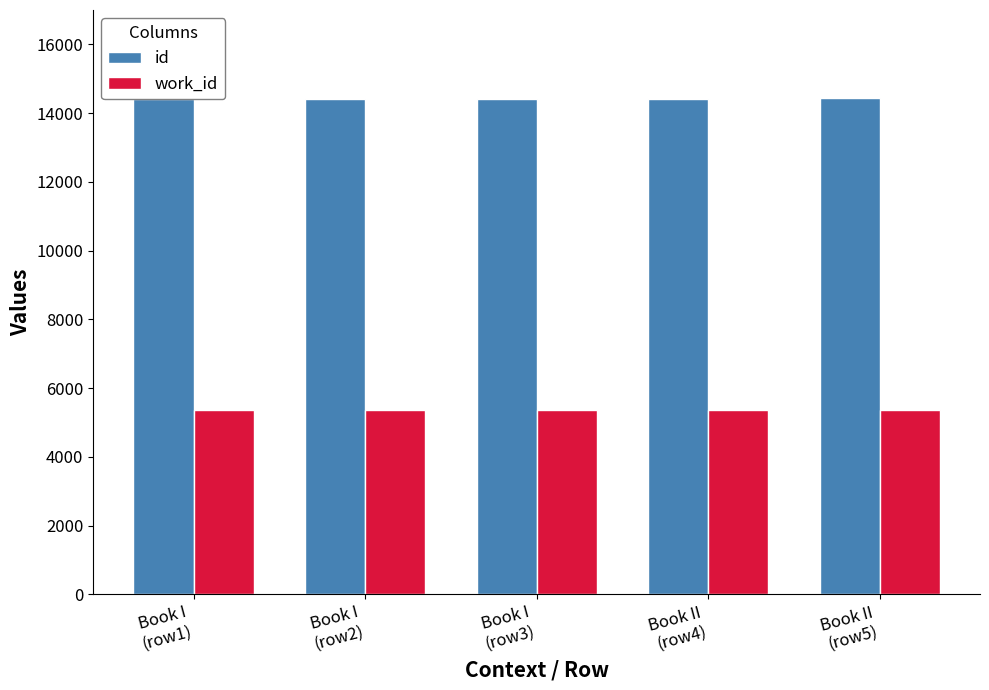

Rank the series at Book II
(row4) from highest to lowest value.

id, work_id